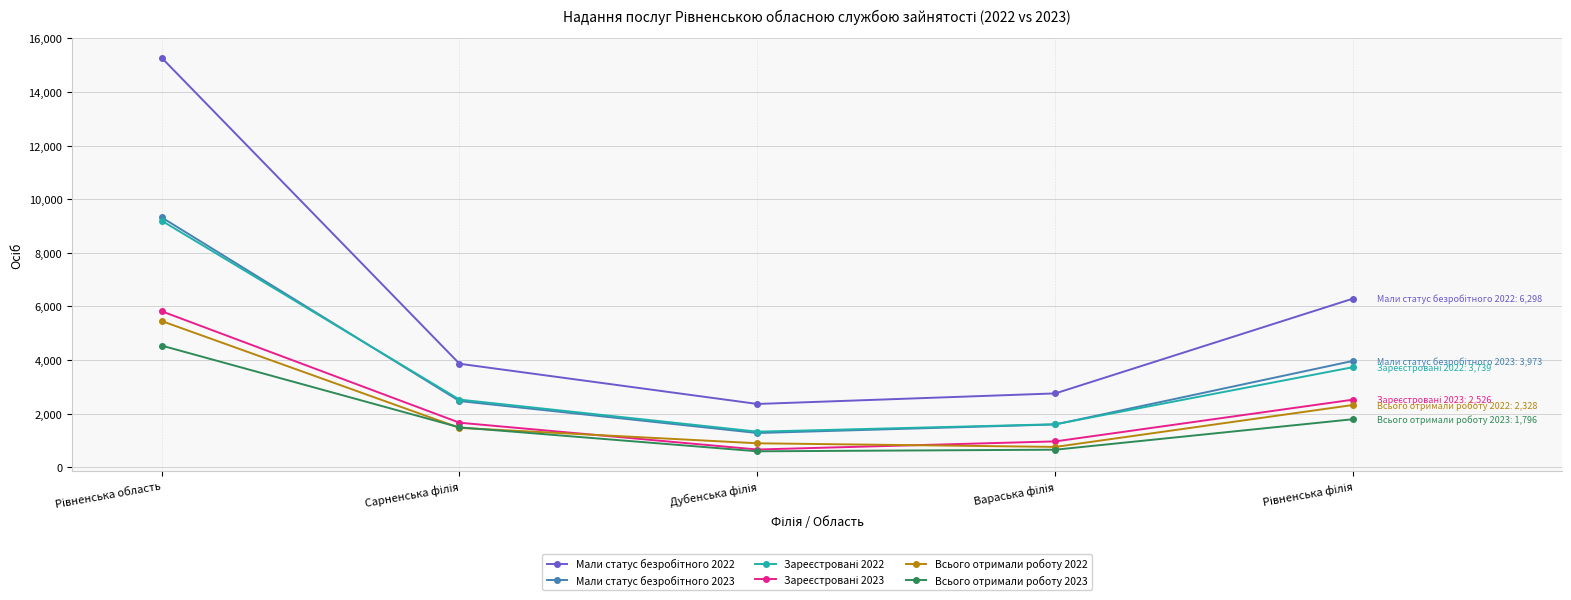

What is the value of the Всього отримали роботу 2022 point at the 1st from the left?

5459